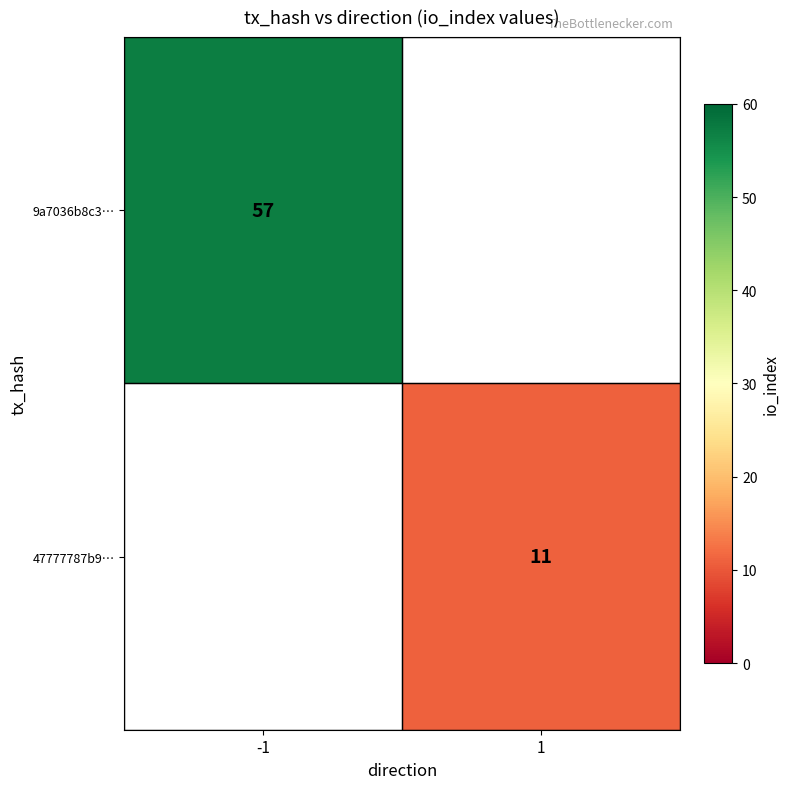

The 9a7036b8c3… series shows 93 at -1. True or false?

False